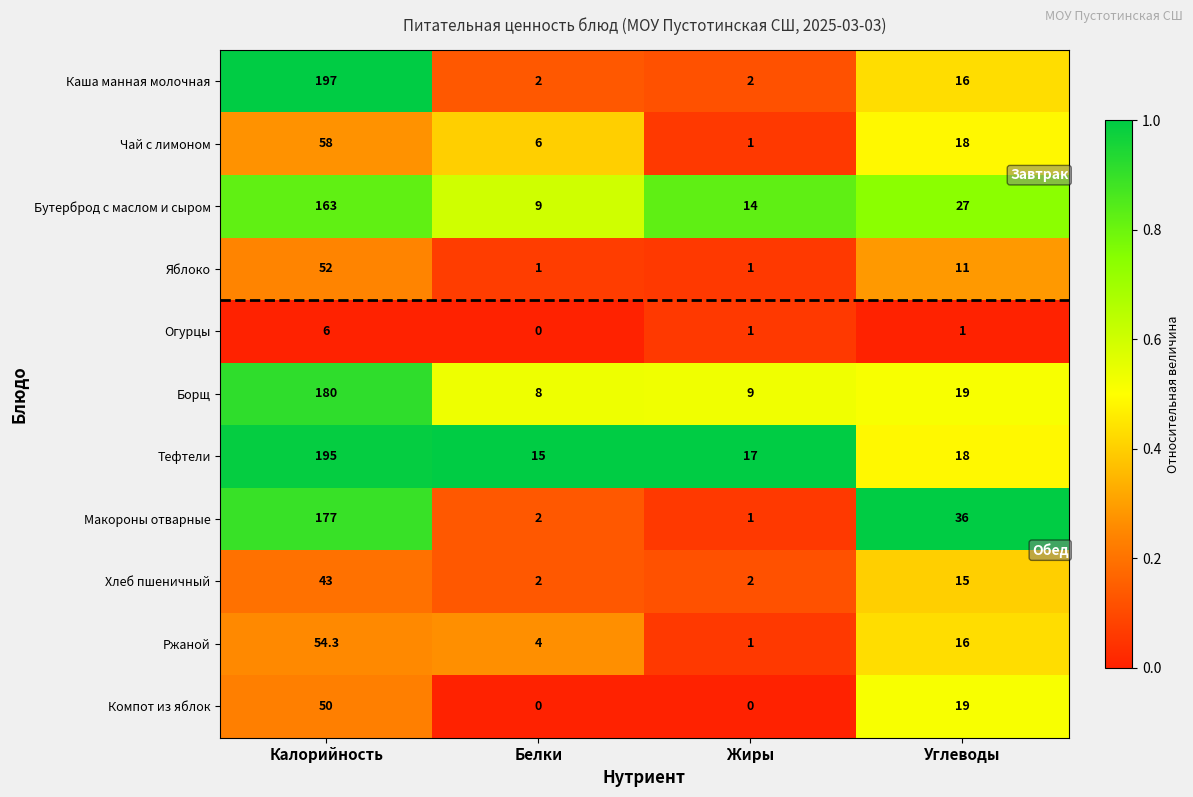

Is it true that Компот из яблок equals 0.0 at Белки?

True